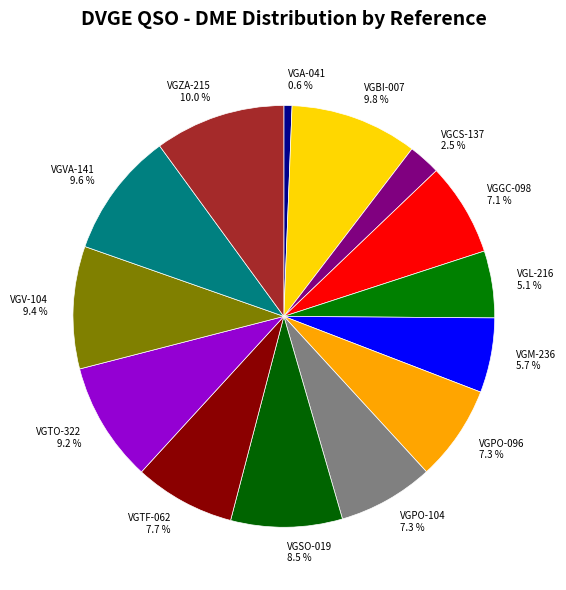

To the nearest percent, what percentage of the pie is VGTF-062?

8%